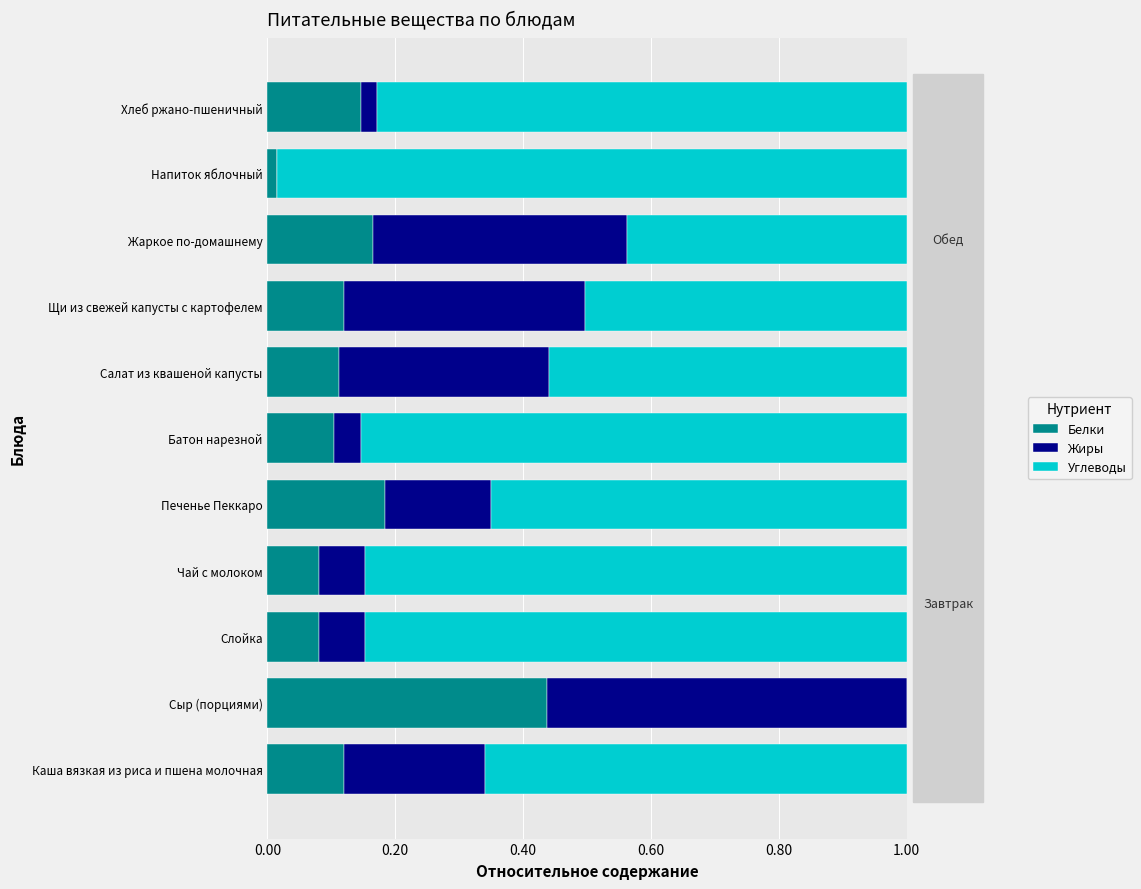

How many series are shown in this chart?

3